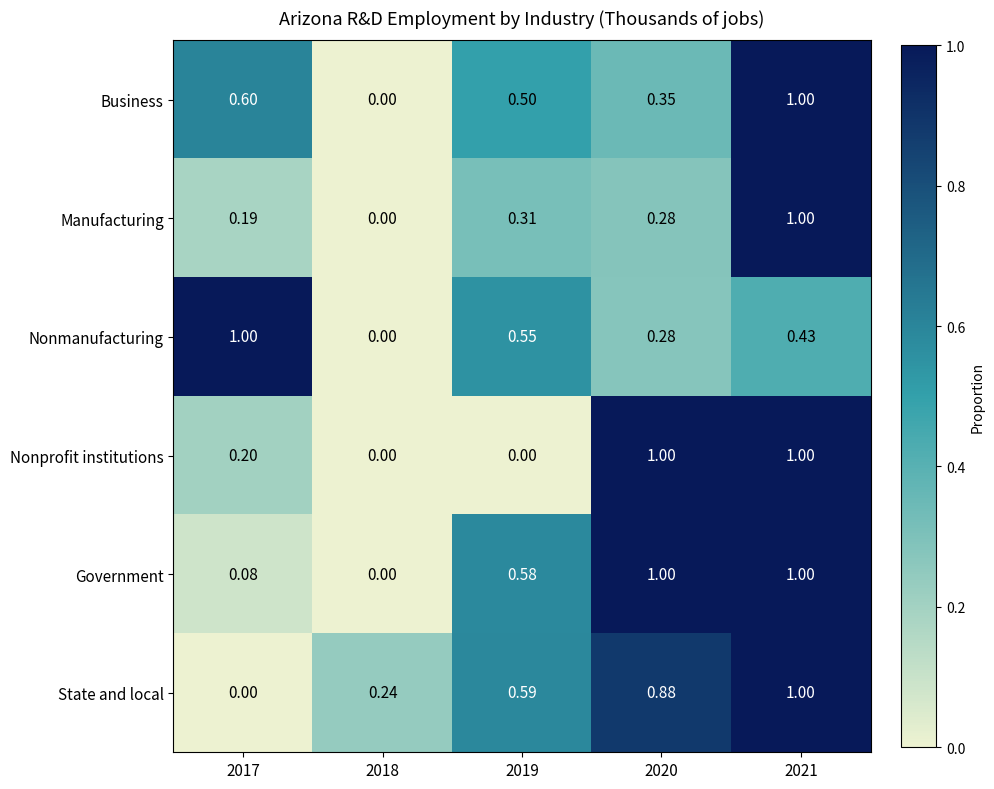

Count the number of data series in this chart.

6